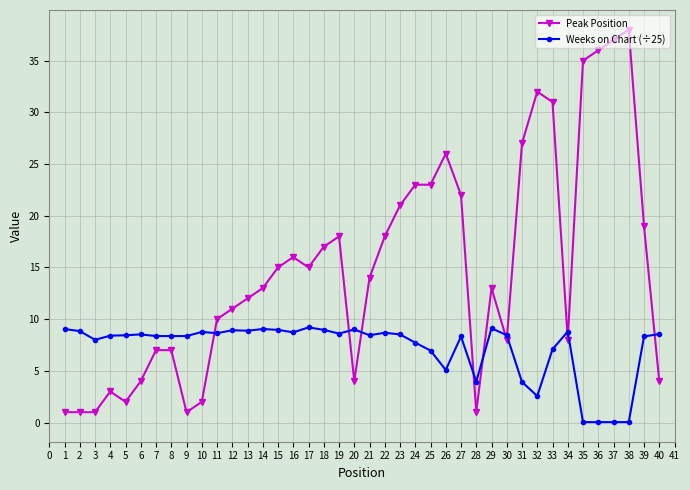

What is the greatest value displayed?

38.0